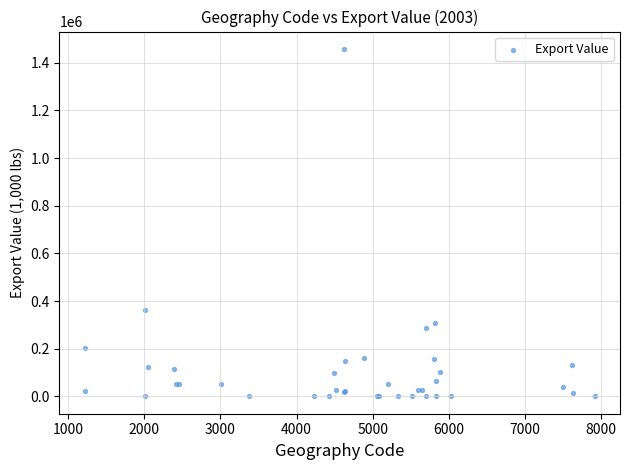

What Y value in the scatter plot is closest to 729022?

363677.3